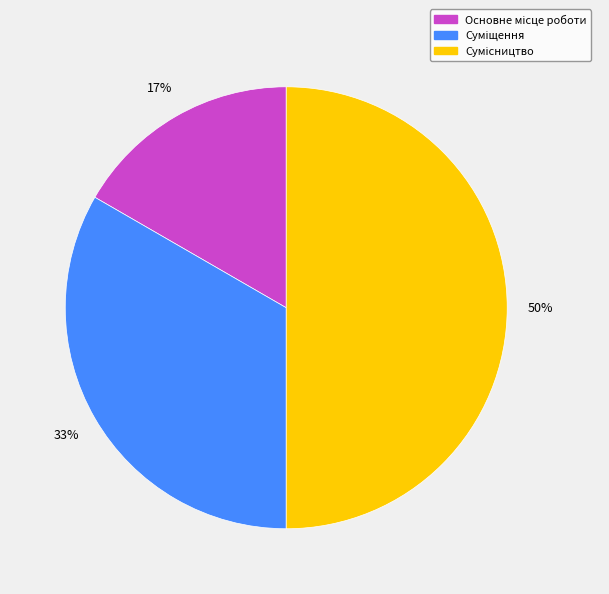

To the nearest percent, what is the average slice percentage?

33%